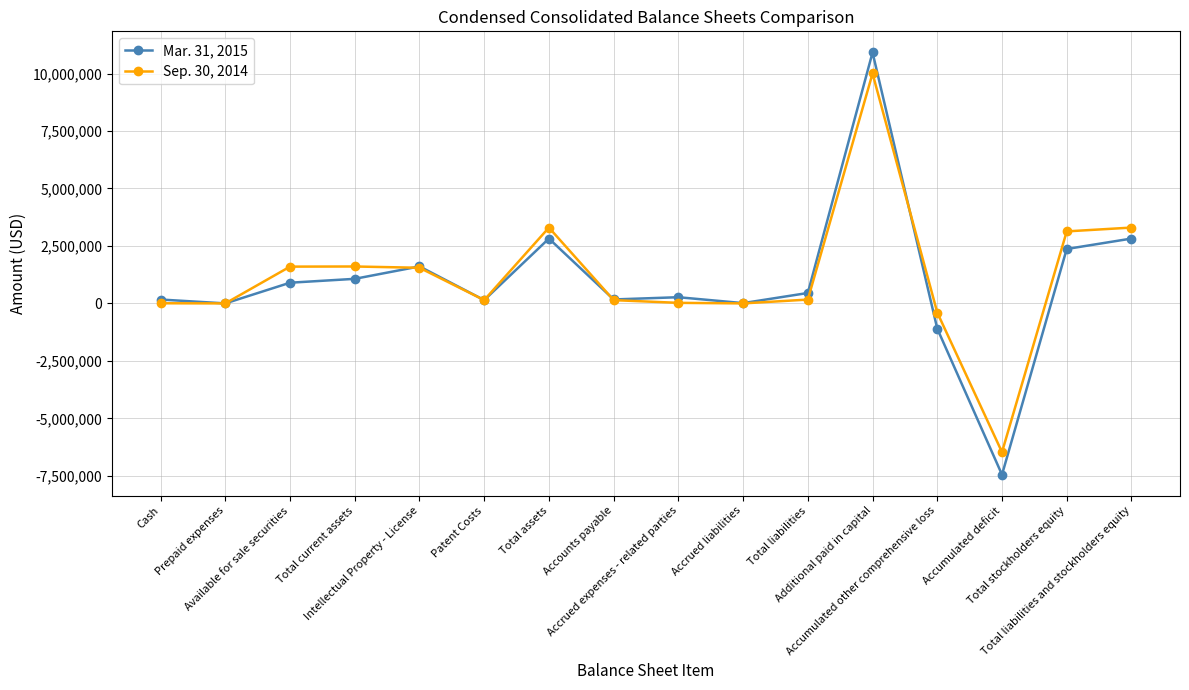

True or false: Sep. 30, 2014 and Mar. 31, 2015 cross at least once.

True